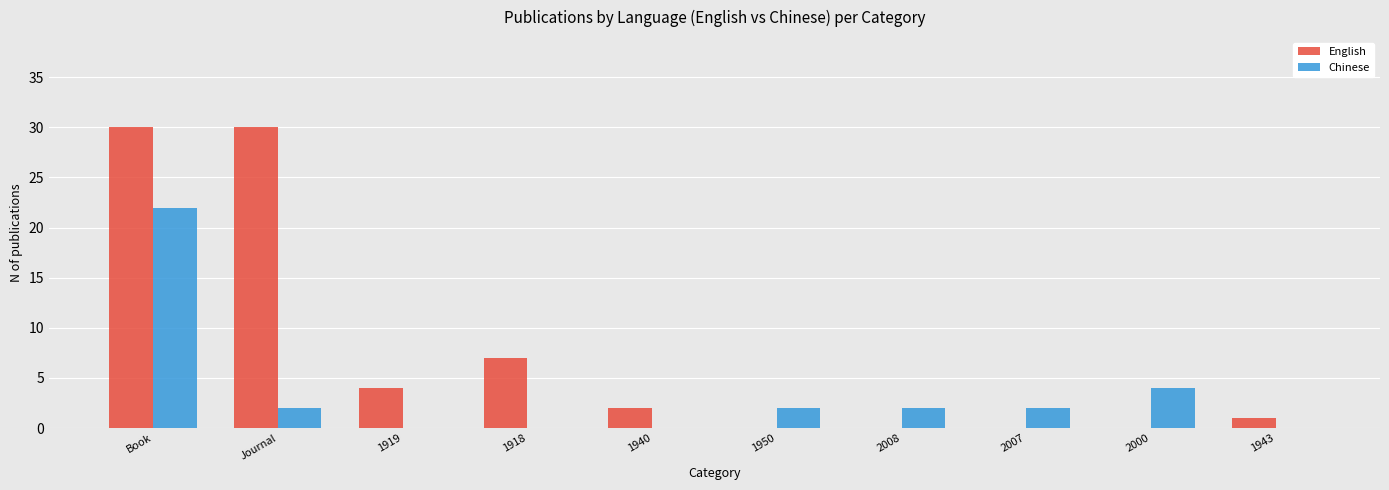

Read the English value at Journal, to the nearest 10.

30